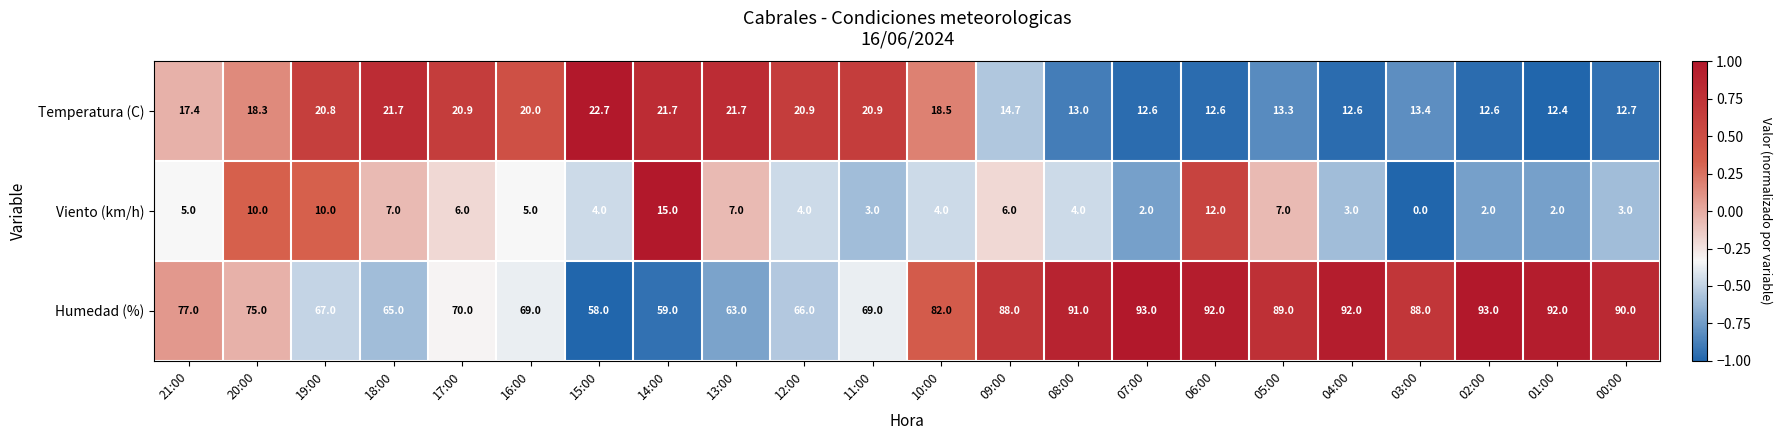

Rank the series by their maximum value, from highest to lowest.

Humedad (%), Temperatura (C), Viento (km/h)